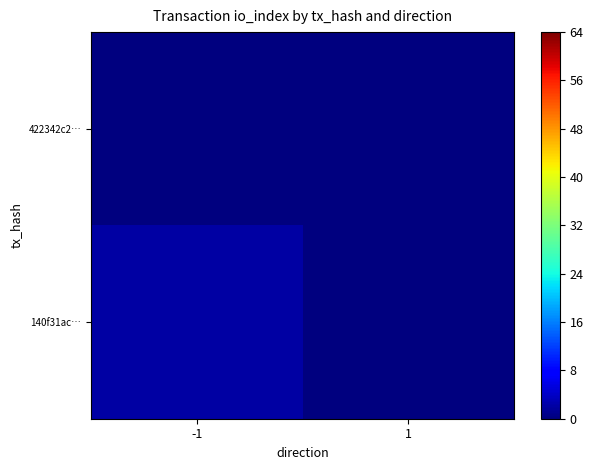

List the series in order of their peak value, highest first.

140f31ac…, 422342c2…